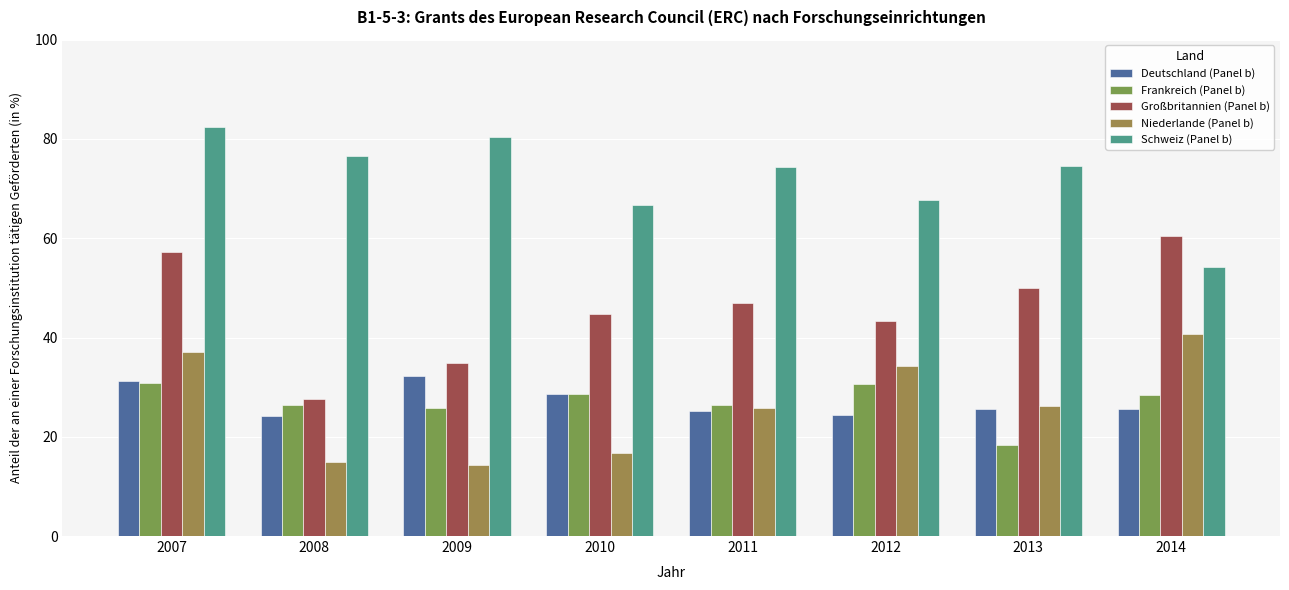

What is the difference between the highest and lowest values at 2008?

61.7